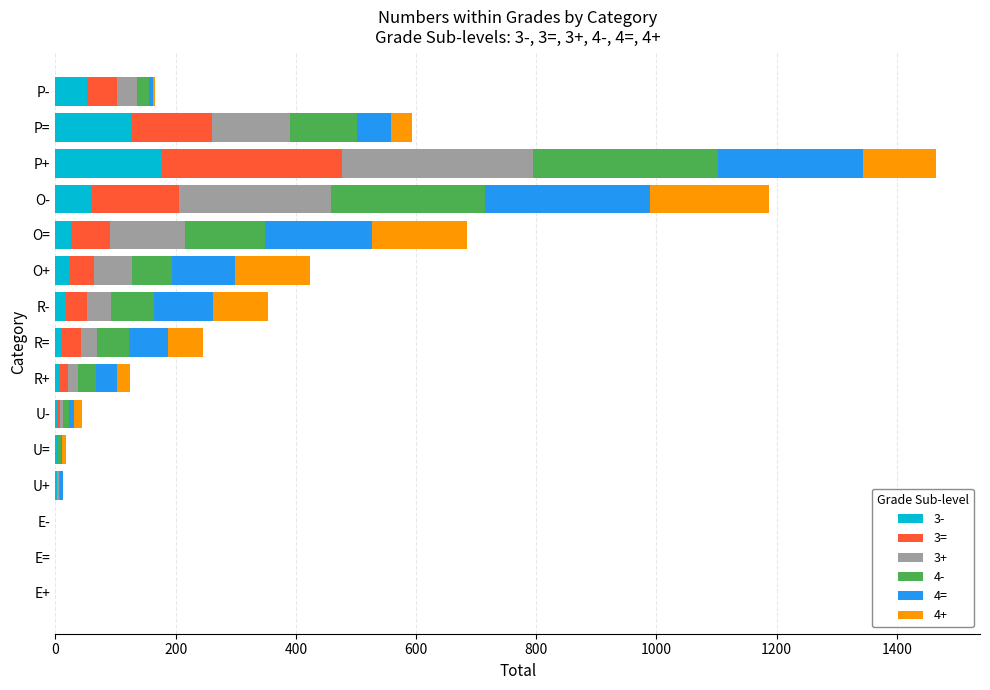

At which category is the sum across all series the highest?

P+